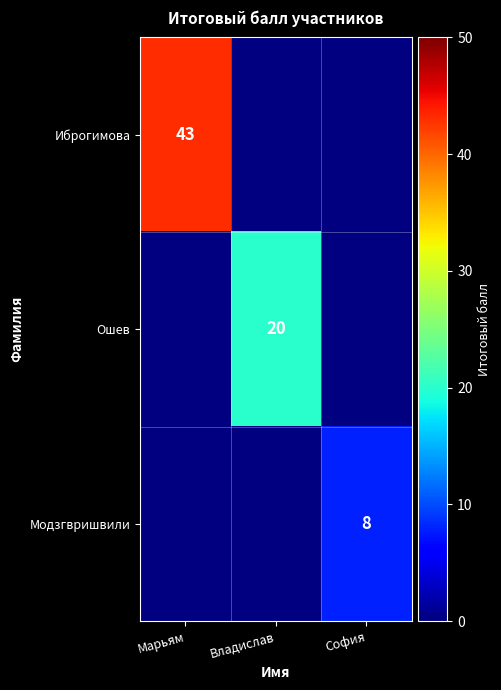

The Модзгвришвили series shows 2 at София. True or false?

False